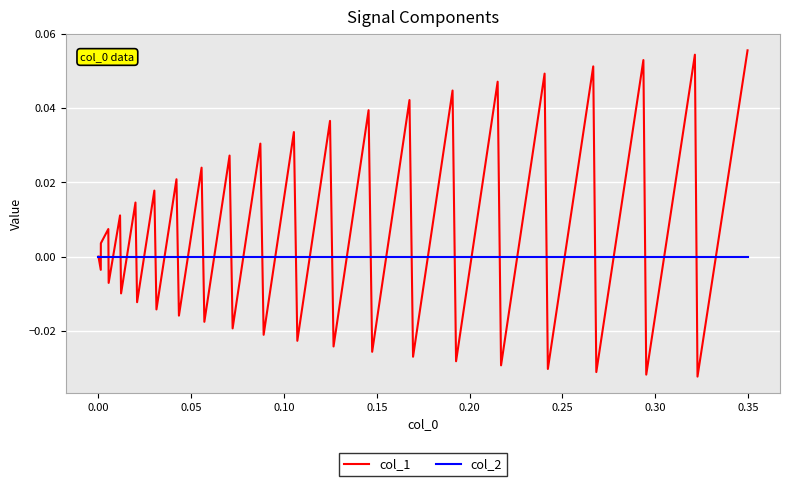

Which series has the largest total across all categories?

col_1